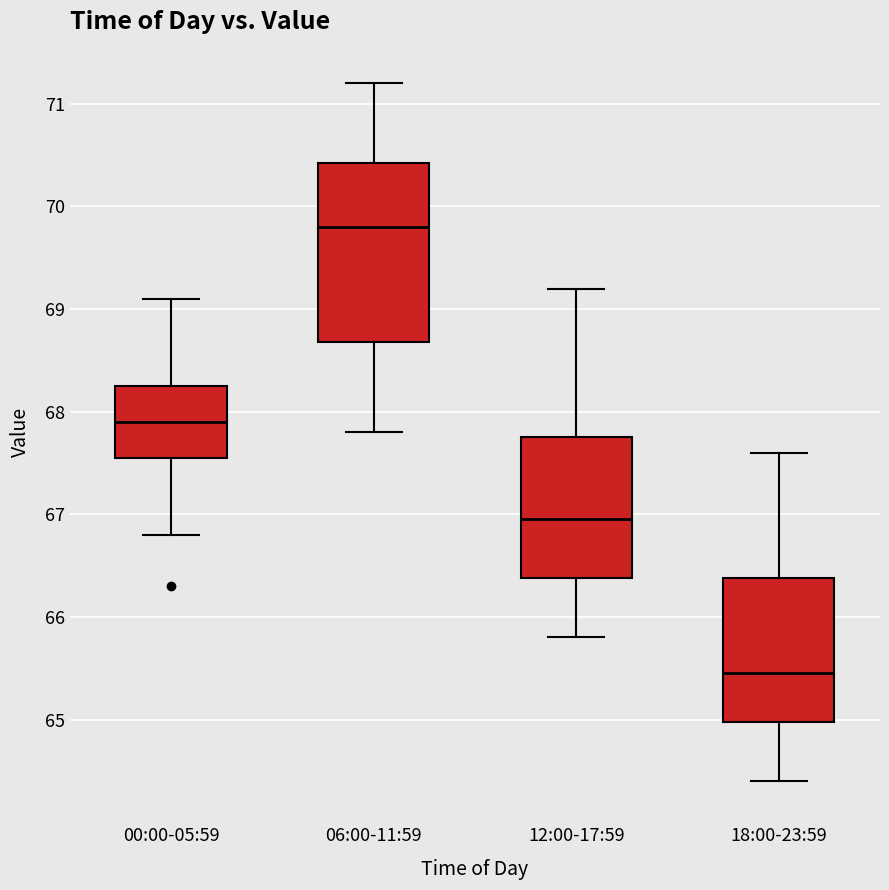

Reading left to right, read every box against the y-axis: the position of its median line, the range the box covers, and the ends of its whiskers. The values are not printed on the chart, so give them approximately, as read against the axis.

00:00-05:59: median 67.9, box 67.6 to 68.3, whiskers 66.8 to 69.1
06:00-11:59: median 69.8, box 68.7 to 70.4, whiskers 67.8 to 71.2
12:00-17:59: median 67.0, box 66.4 to 67.8, whiskers 65.8 to 69.2
18:00-23:59: median 65.5, box 65.0 to 66.4, whiskers 64.4 to 67.6